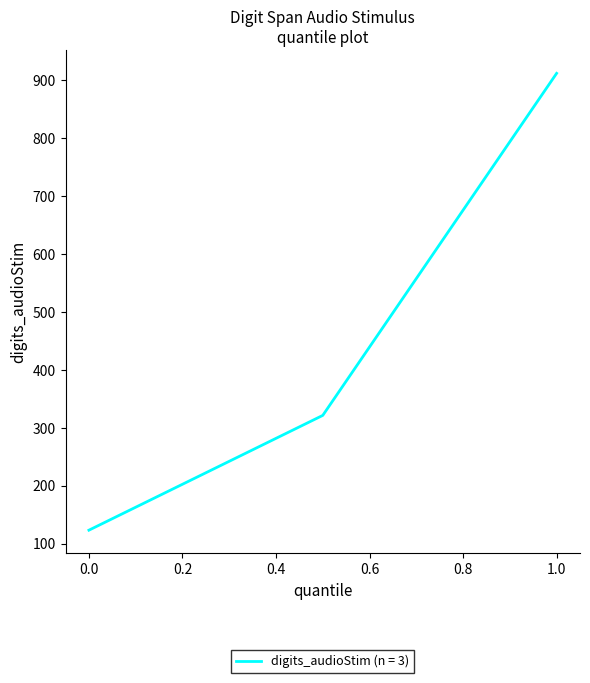

What is the sum of all values?

1355